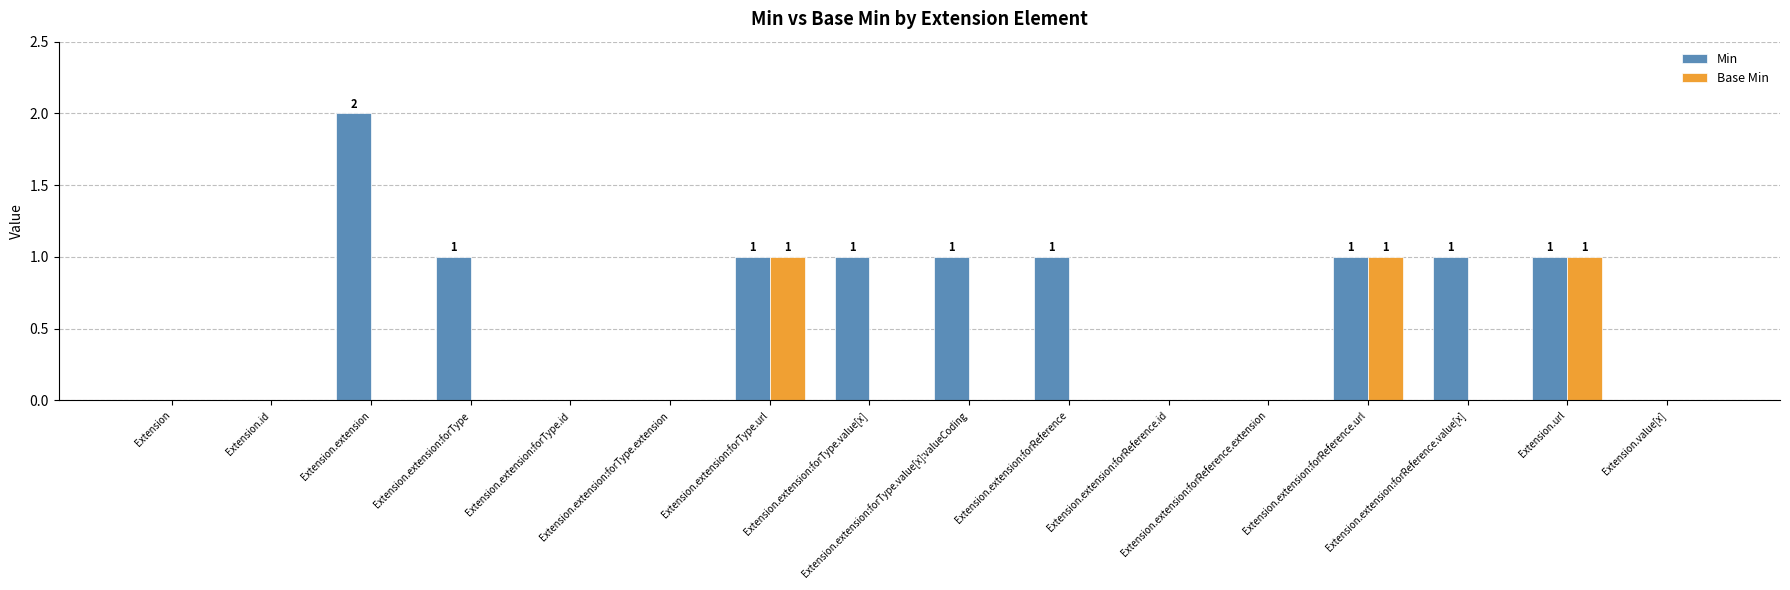

The Base Min series shows 0 at Extension.extension:forType.value[x]. True or false?

True